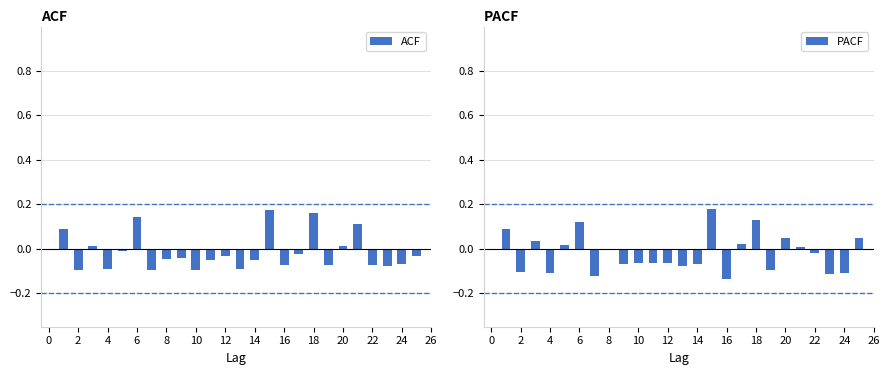

What is the sum of all ACF values?

-0.4